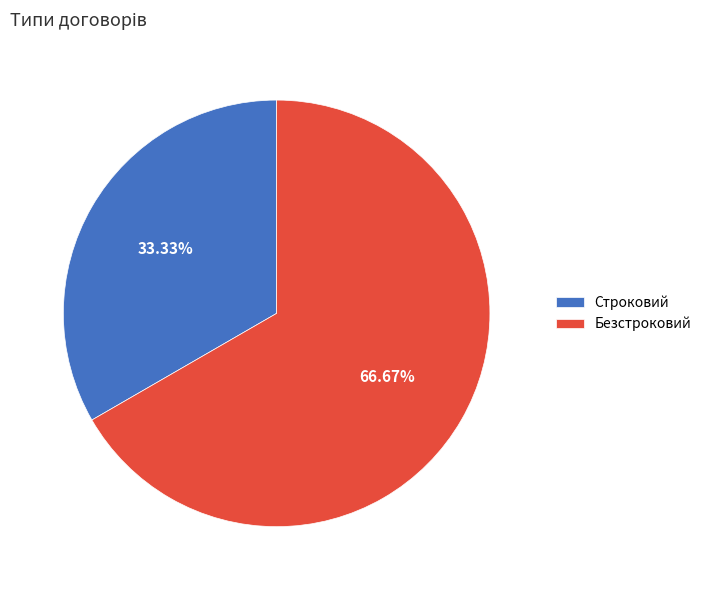

To the nearest percent, what percentage of the pie is Строковий?

33%